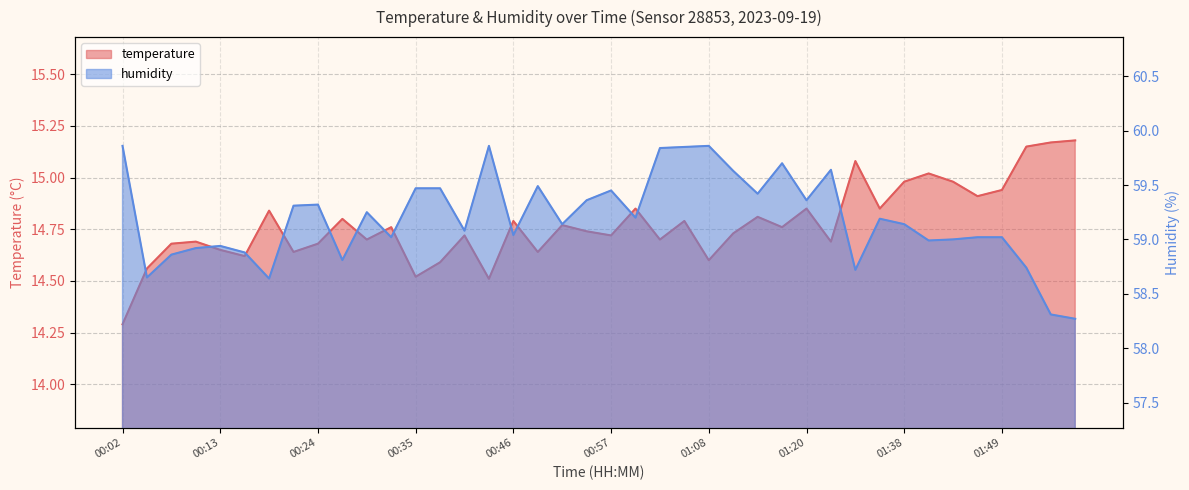

What is the sum of all temperature values?

591.0